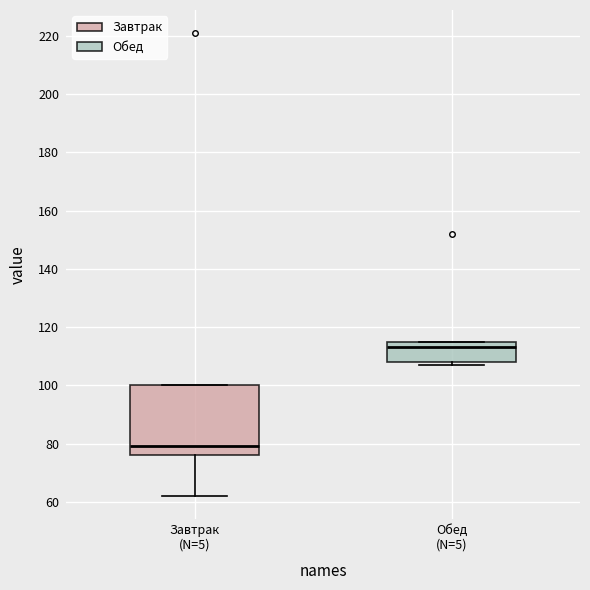

Reading left to right, read every box against the y-axis: the position of its median line, the range the box covers, and the ends of its whiskers. The values are not printed on the chart, so give them approximately, as read against the axis.

Завтрак (N=5): median 80, box 76 to 100, whiskers 62 to 100
Обед (N=5): median 114, box 108 to 116, whiskers 108 (just below the box's lower edge) to 116